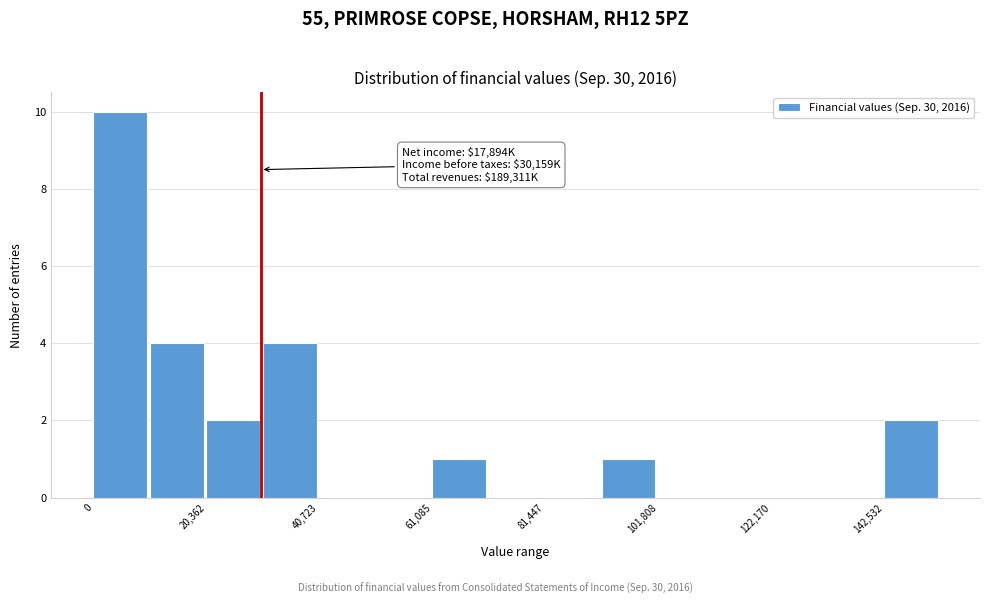

Read against the x-axis, roughly where is the centre of the tallest bar?

5000